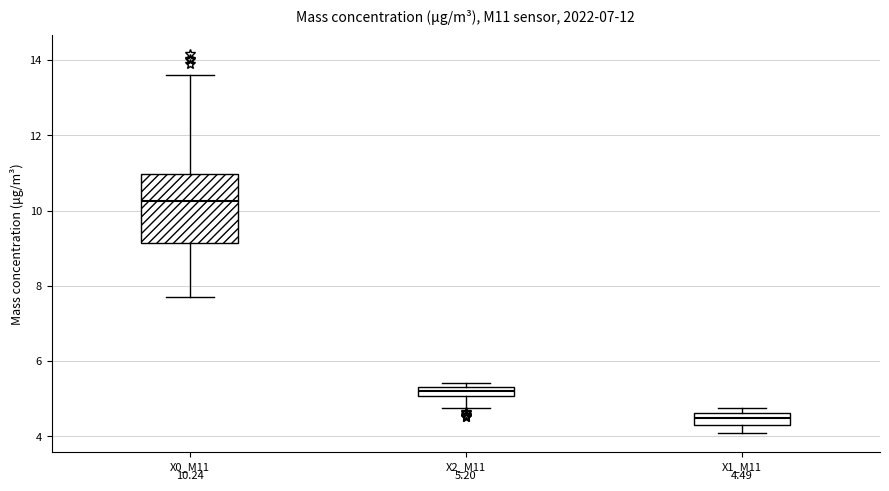

Comparing the boxes themselves (not the whiskers), which one is the tallest?

X0_M11